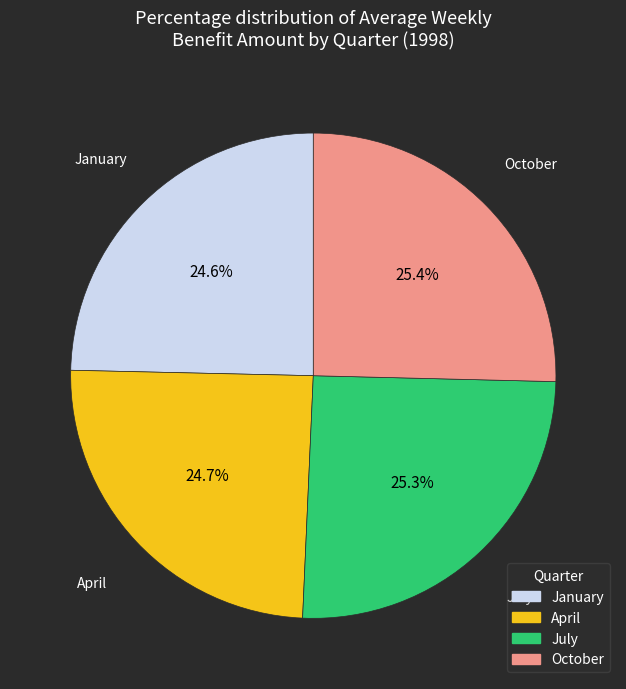

What is the ratio of the value at January to the value at April?

1.0